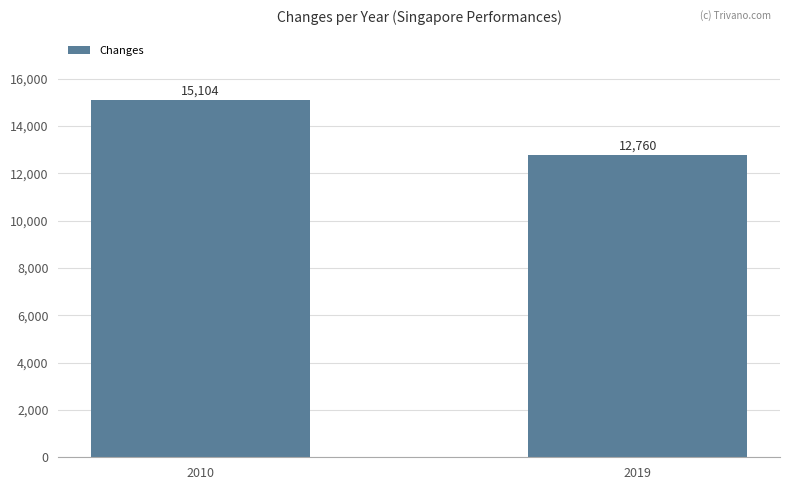

Rank the categories by value from lowest to highest.

2019, 2010